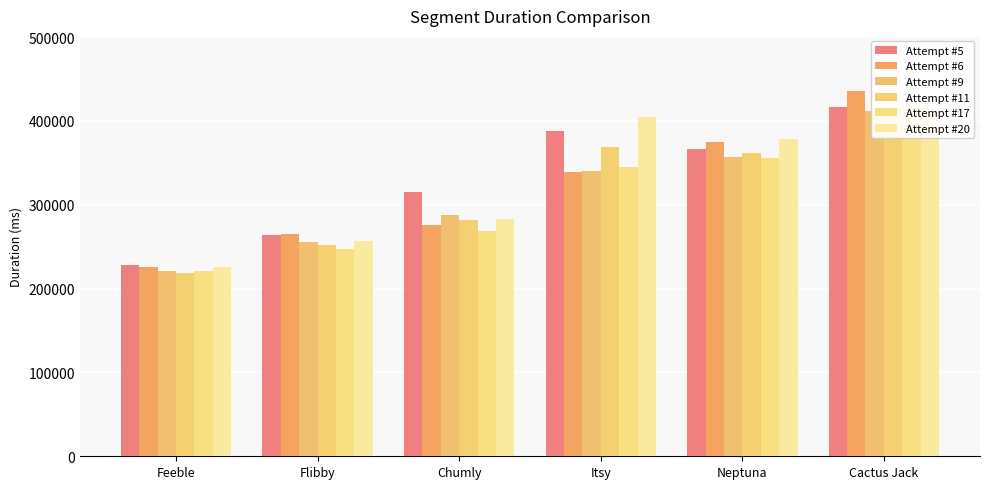

True or false: Attempt #9 has a value of 335975 at Feeble.

False